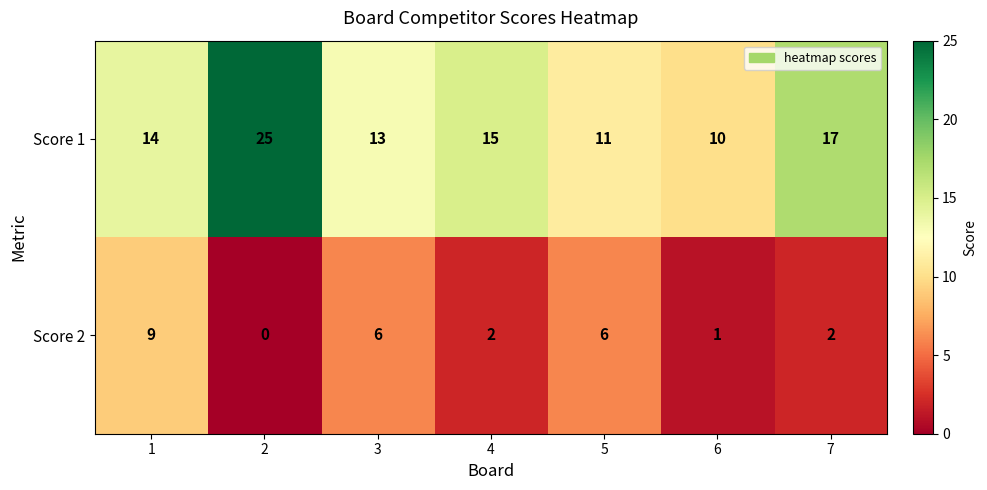

Reading left to right, list all the values displayed in this chart.

Score 1: 14	25	13	15	11	10	17
Score 2: 9	0	6	2	6	1	2